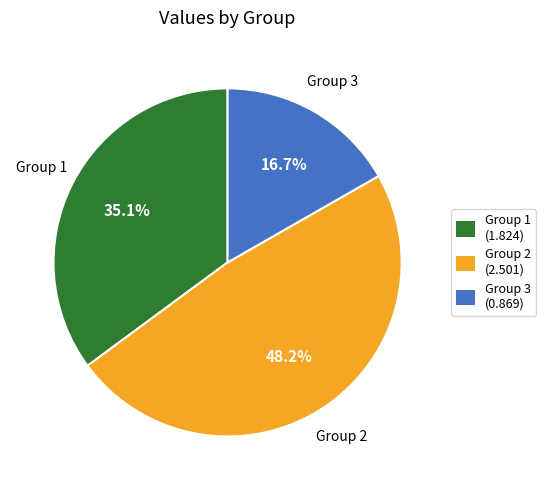

Is there any slice that represents more than half of the pie?

No